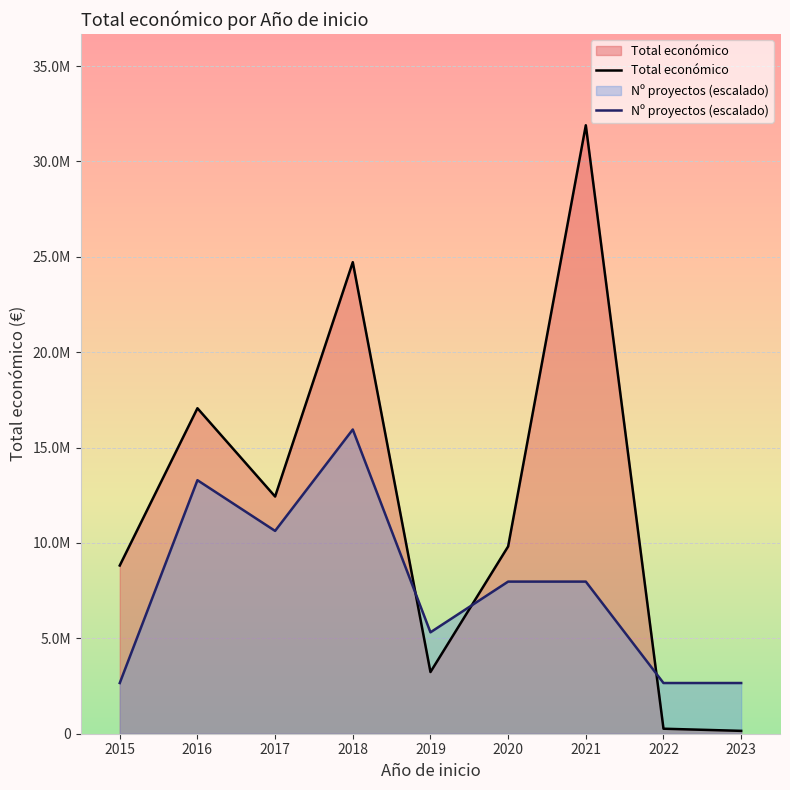

Does the chart display data point markers on the line(s)?

No